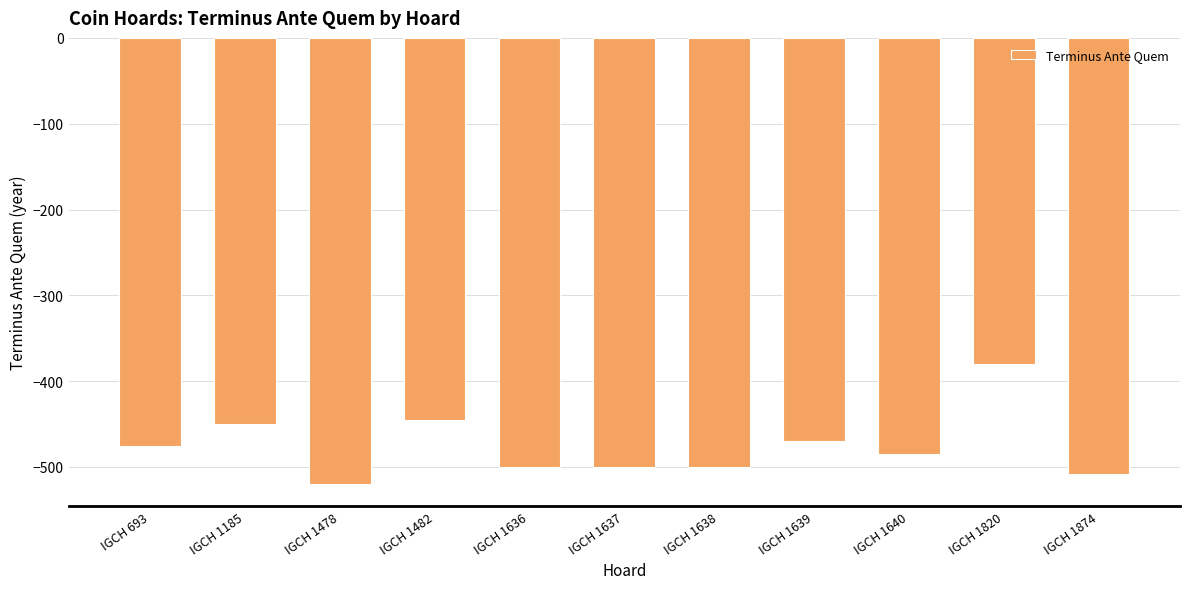

Which label corresponds to the smallest value in the chart?

IGCH 1478